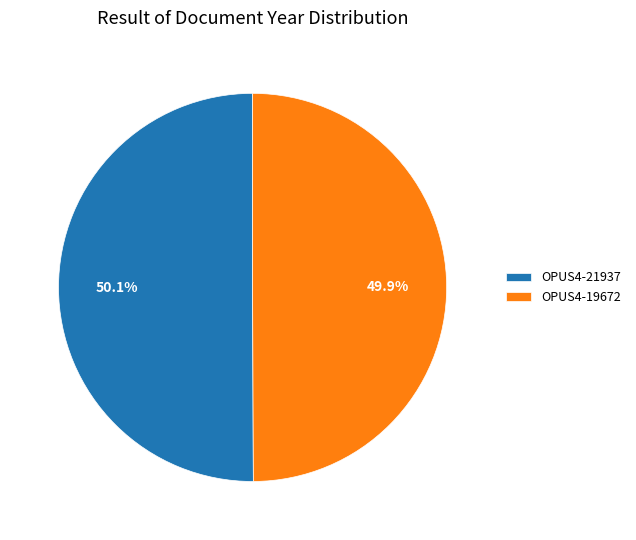

To the nearest percent, what percentage of the pie is OPUS4-19672?

50%